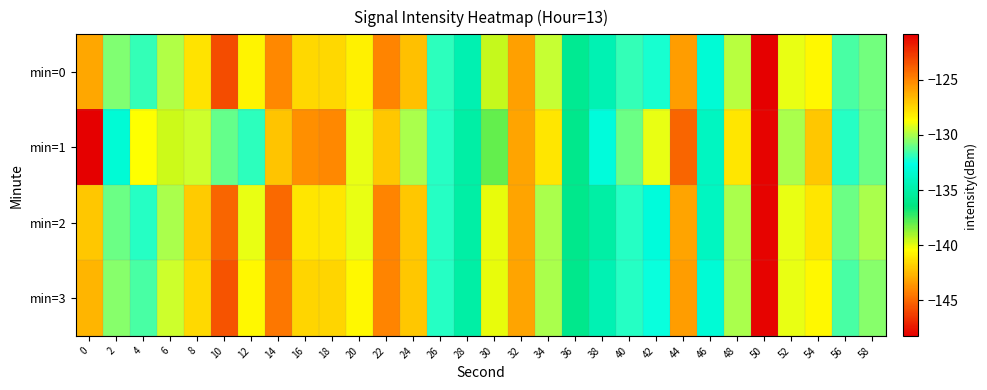

Count the number of categories in the chart.

30